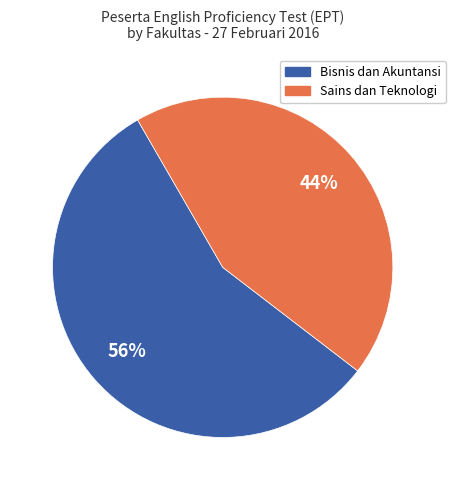

Is there any slice that represents more than half of the pie?

Yes